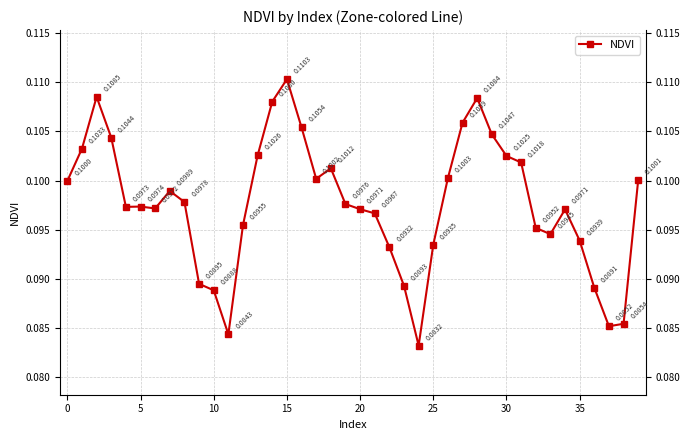

What is the sum of all values?

3.9